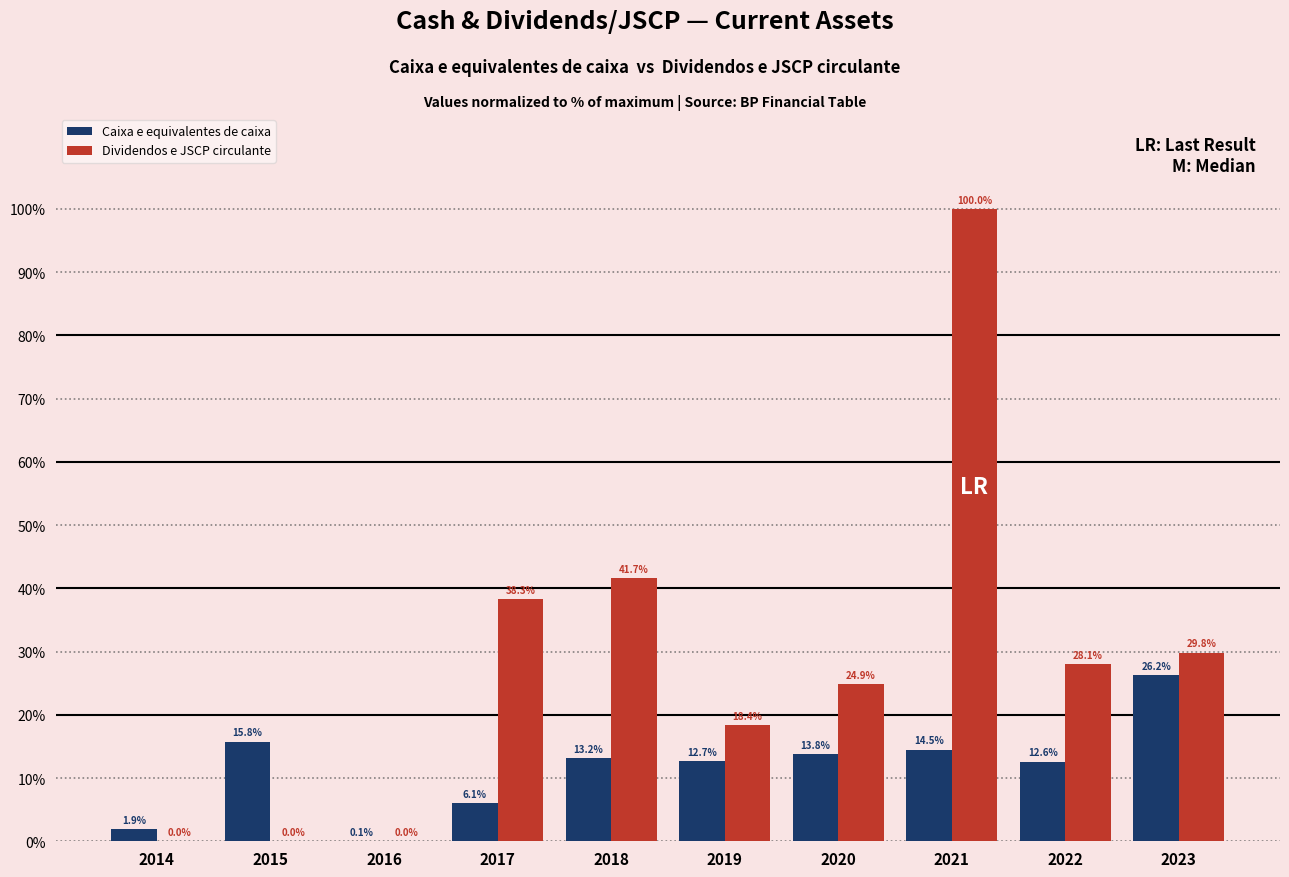

How many values in Dividendos e JSCP circulante are above zero?

7